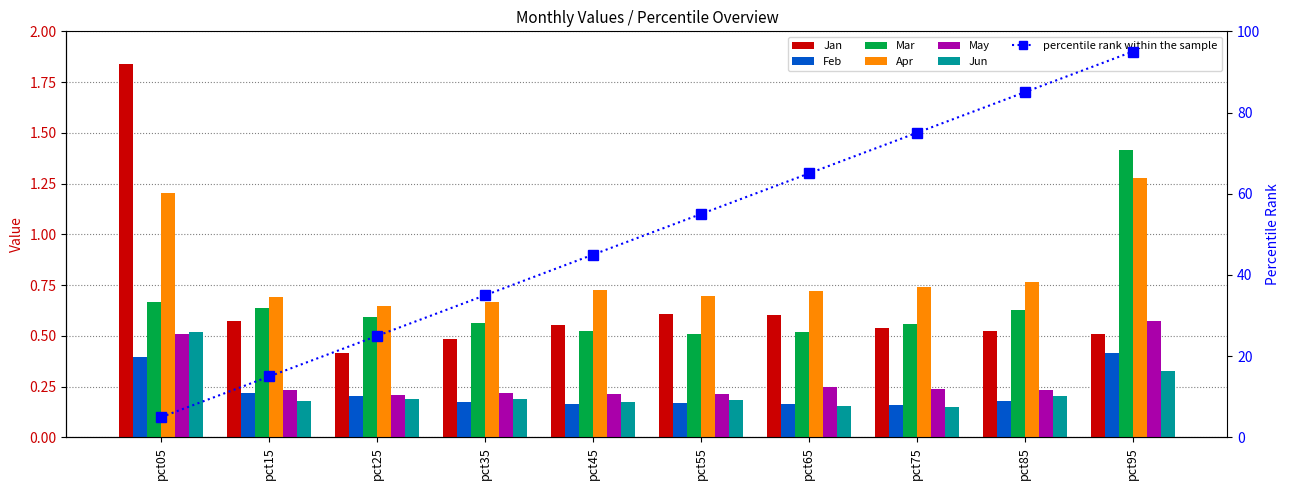

Count the Mar values in the range 0 to 1.

9